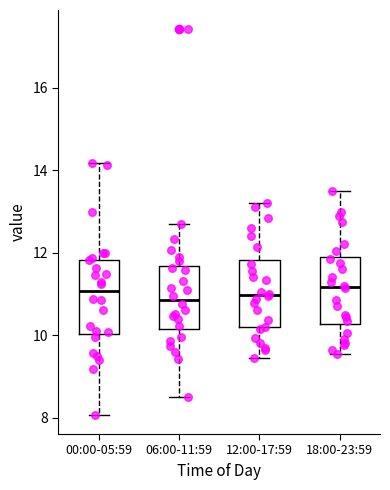

Where does the lower whisker of the box for 18:00-23:59 end on the y-axis? The values are not printed on the chart, so give them approximately, as read against the axis.

9.6